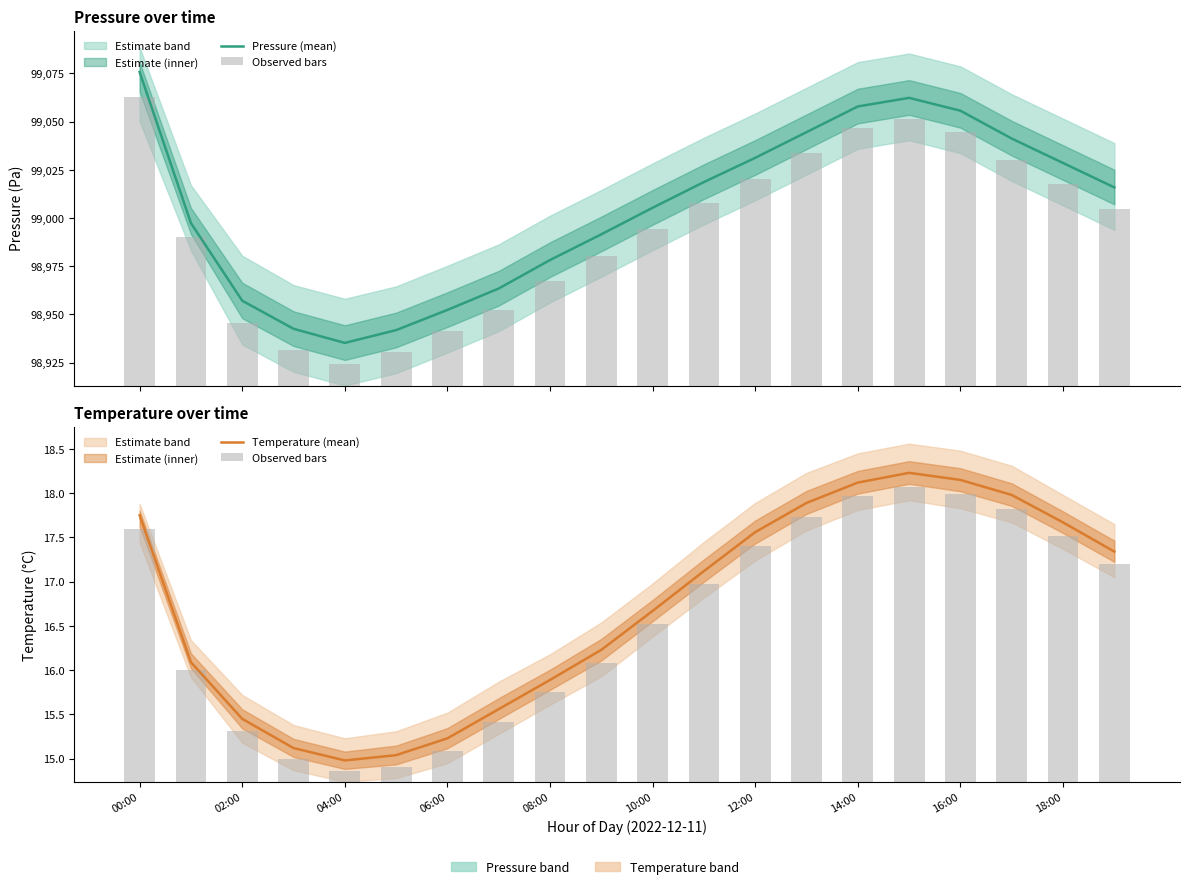

What is the label of the 5th bar from the right?

15